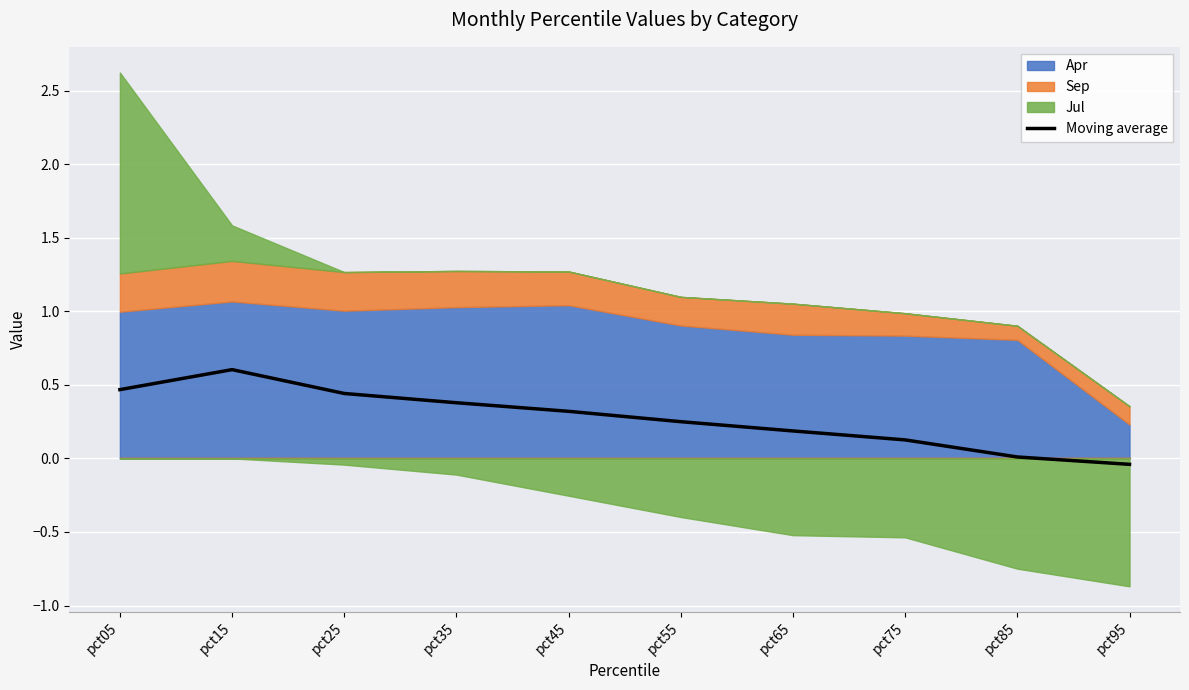

How many interior local peaks (higher than both neighbors) does the data have?

1